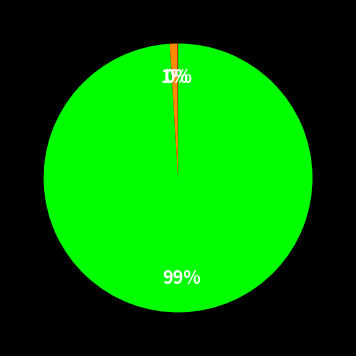

To the nearest percent, what is the average slice percentage?

33%